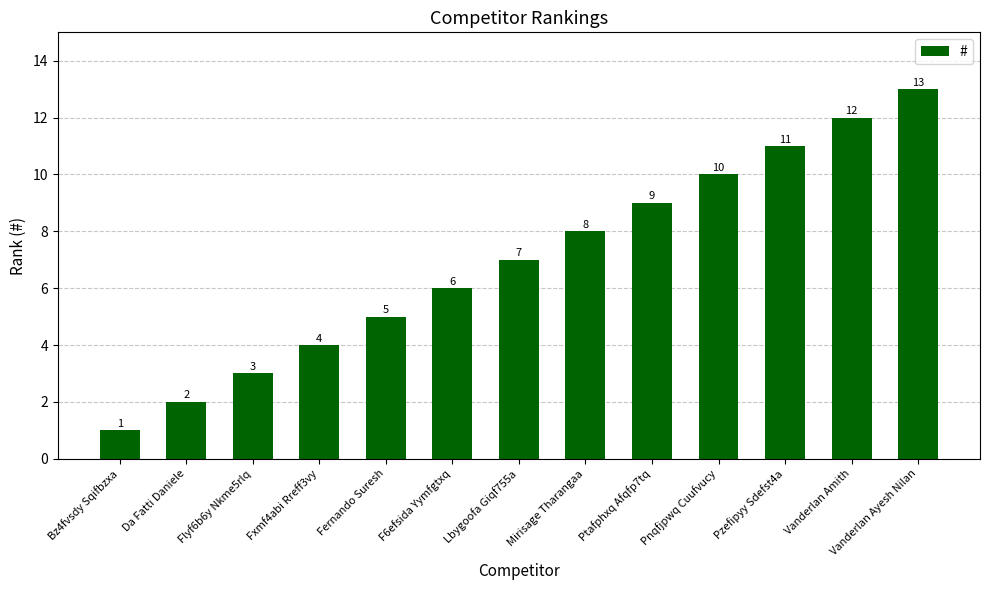

Are the bars horizontal?

No